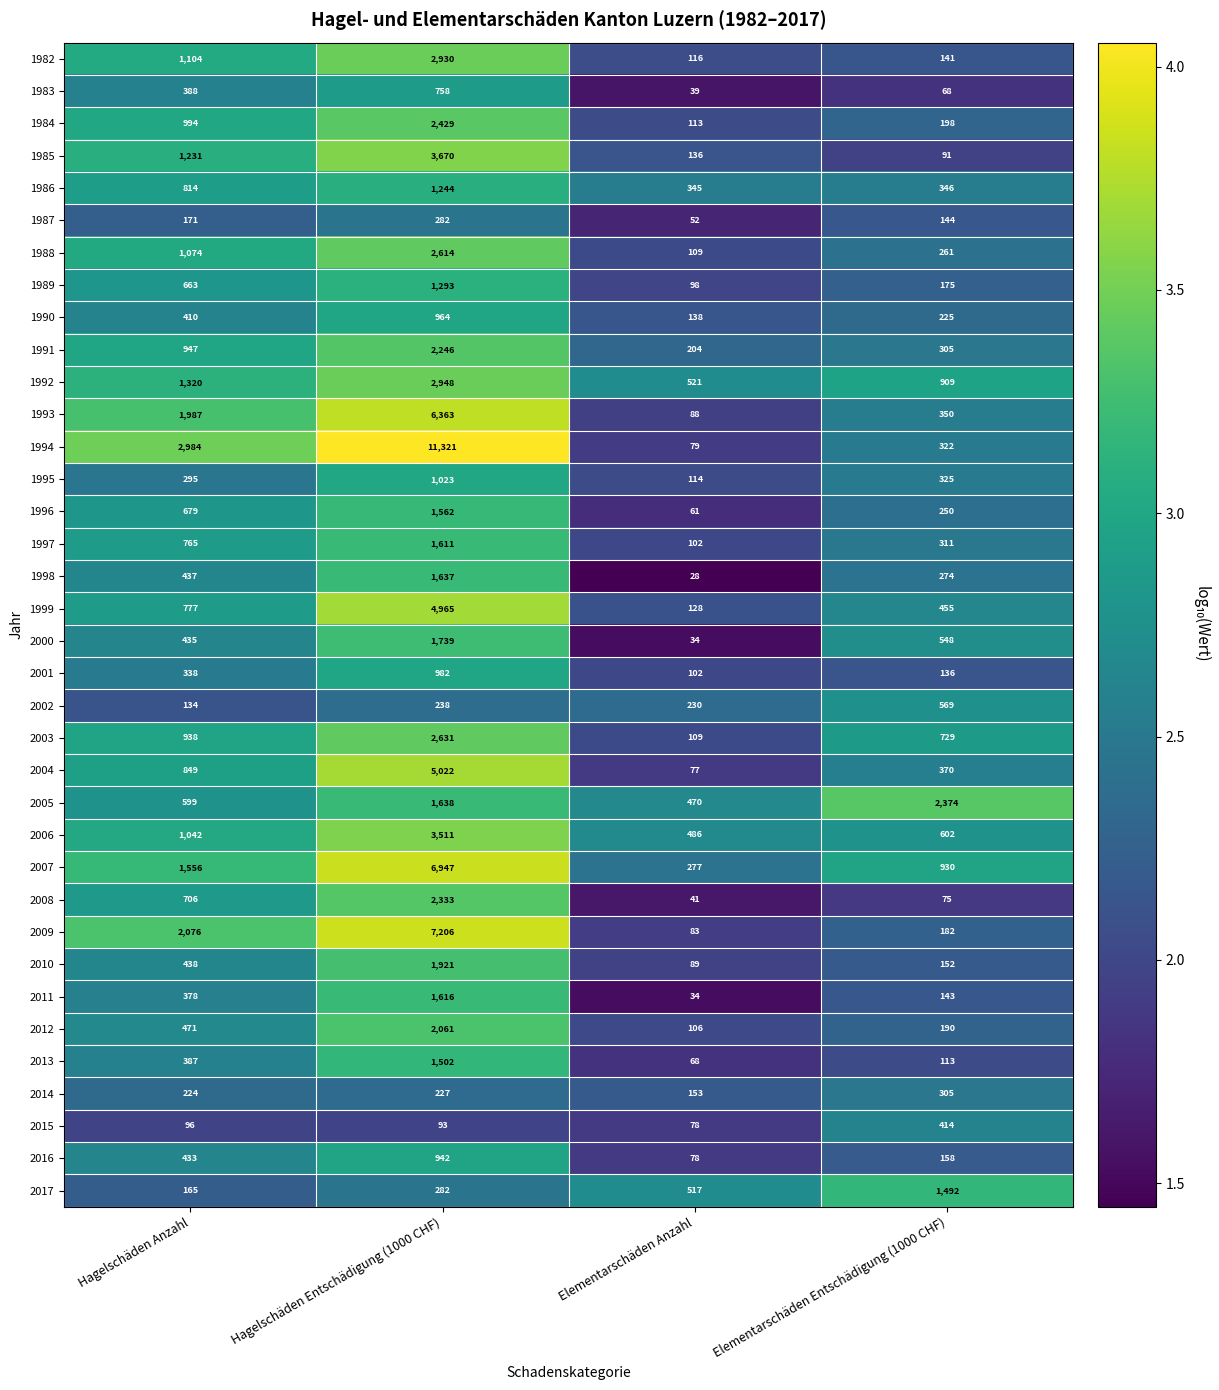

Rank the series by their maximum value, from highest to lowest.

1994, 2009, 2007, 1993, 2004, 1999, 1985, 2006, 1992, 1982, 2003, 1988, 1984, 2005, 2008, 1991, 2012, 2010, 2000, 1998, 2011, 1997, 1996, 2013, 2017, 1989, 1986, 1995, 2001, 1990, 2016, 1983, 2002, 2015, 2014, 1987